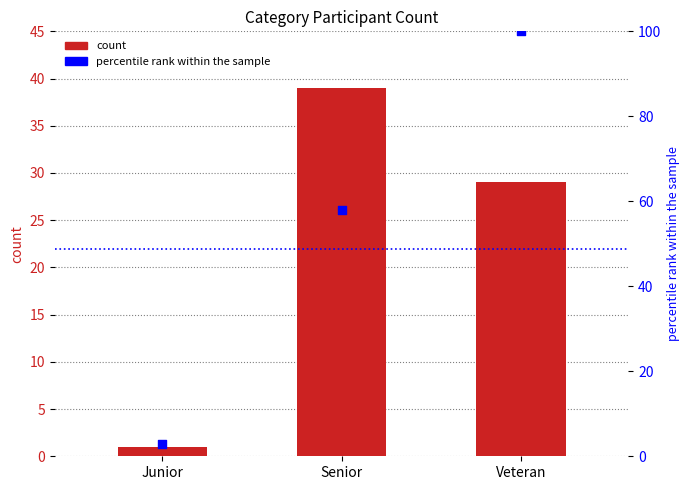

At which category is the sum across all series the highest?

Veteran